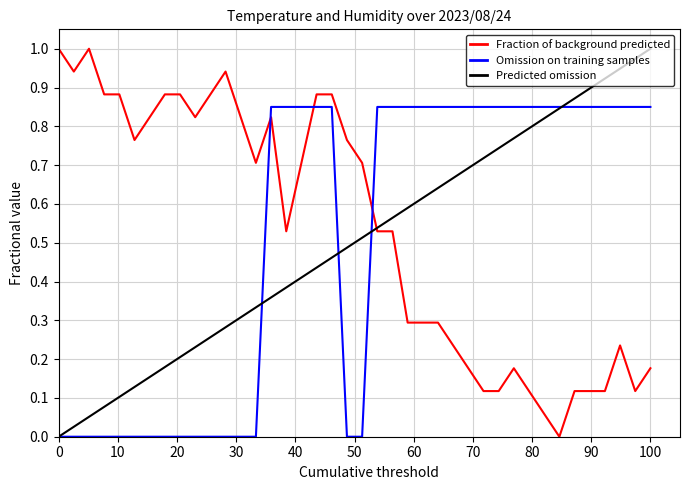

What are all the series names shown in the legend?

Fraction of background predicted, Omission on training samples, Predicted omission